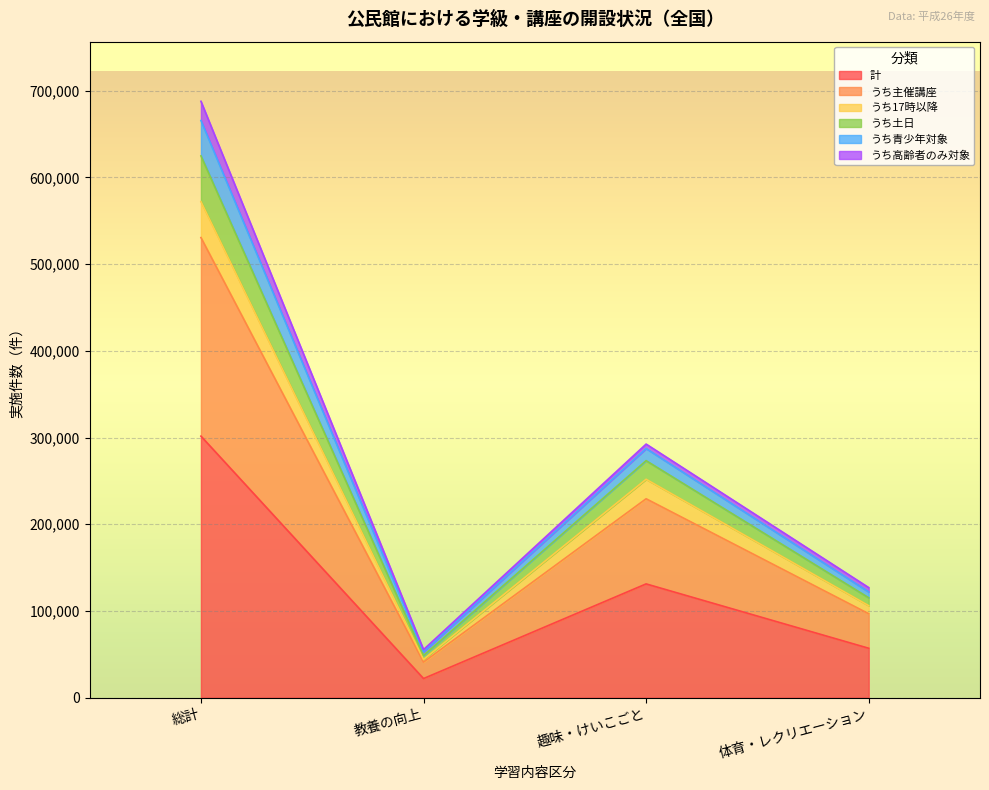

At which label is 計 closest to 161839?

趣味・けいこごと